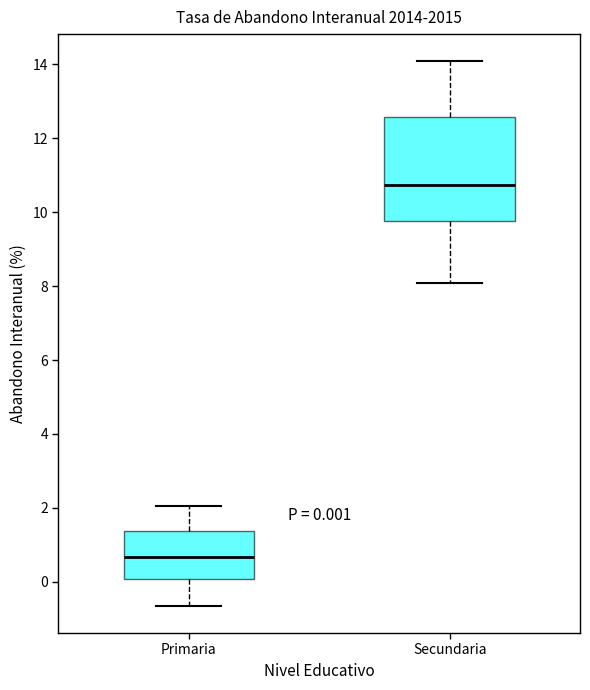

Which box's median line is the highest?

Secundaria